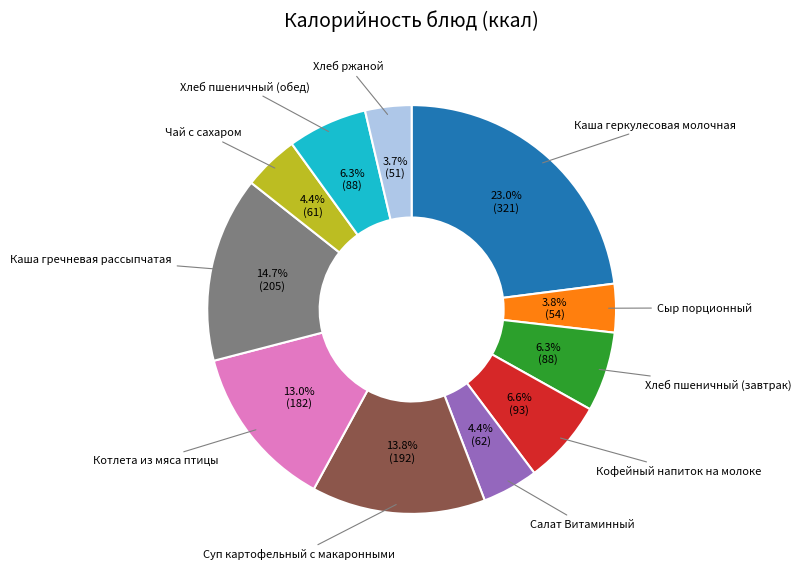

Combined, do Каша гречневая рассыпчатая and Салат Витаминный account for over 50%?

No